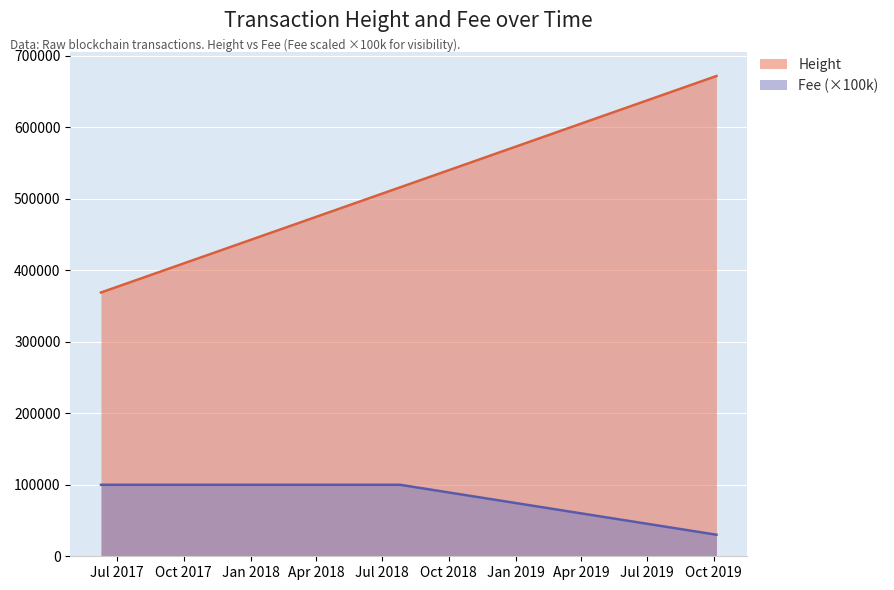

At 2017-06-08 22:27:21, list the series in order from smallest to largest.

Fee, Height